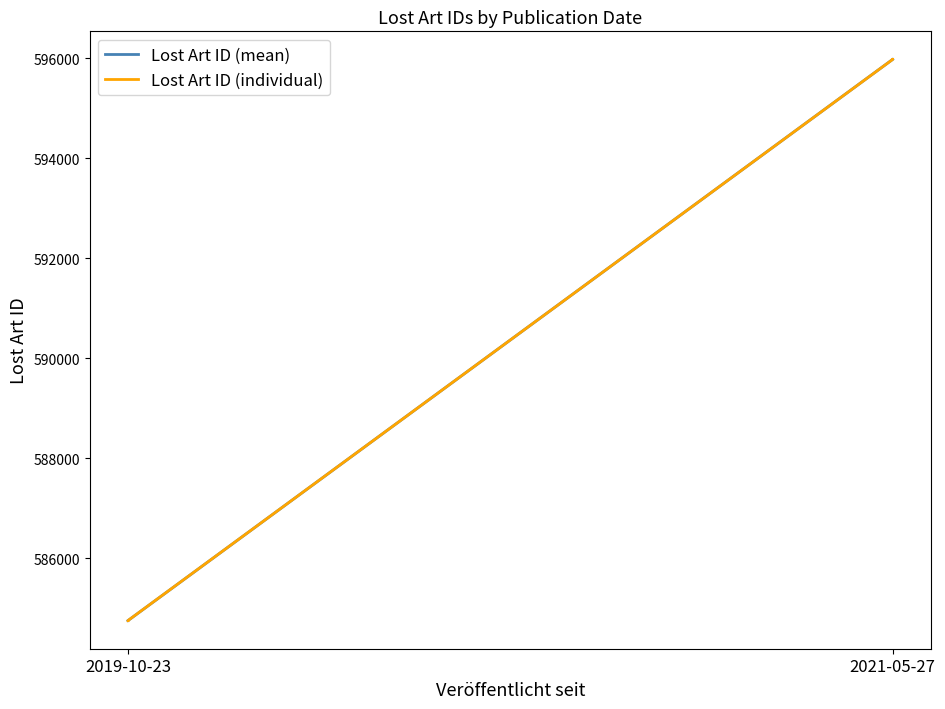

Is it true that the value at 2021-05-27 is 595976?

True